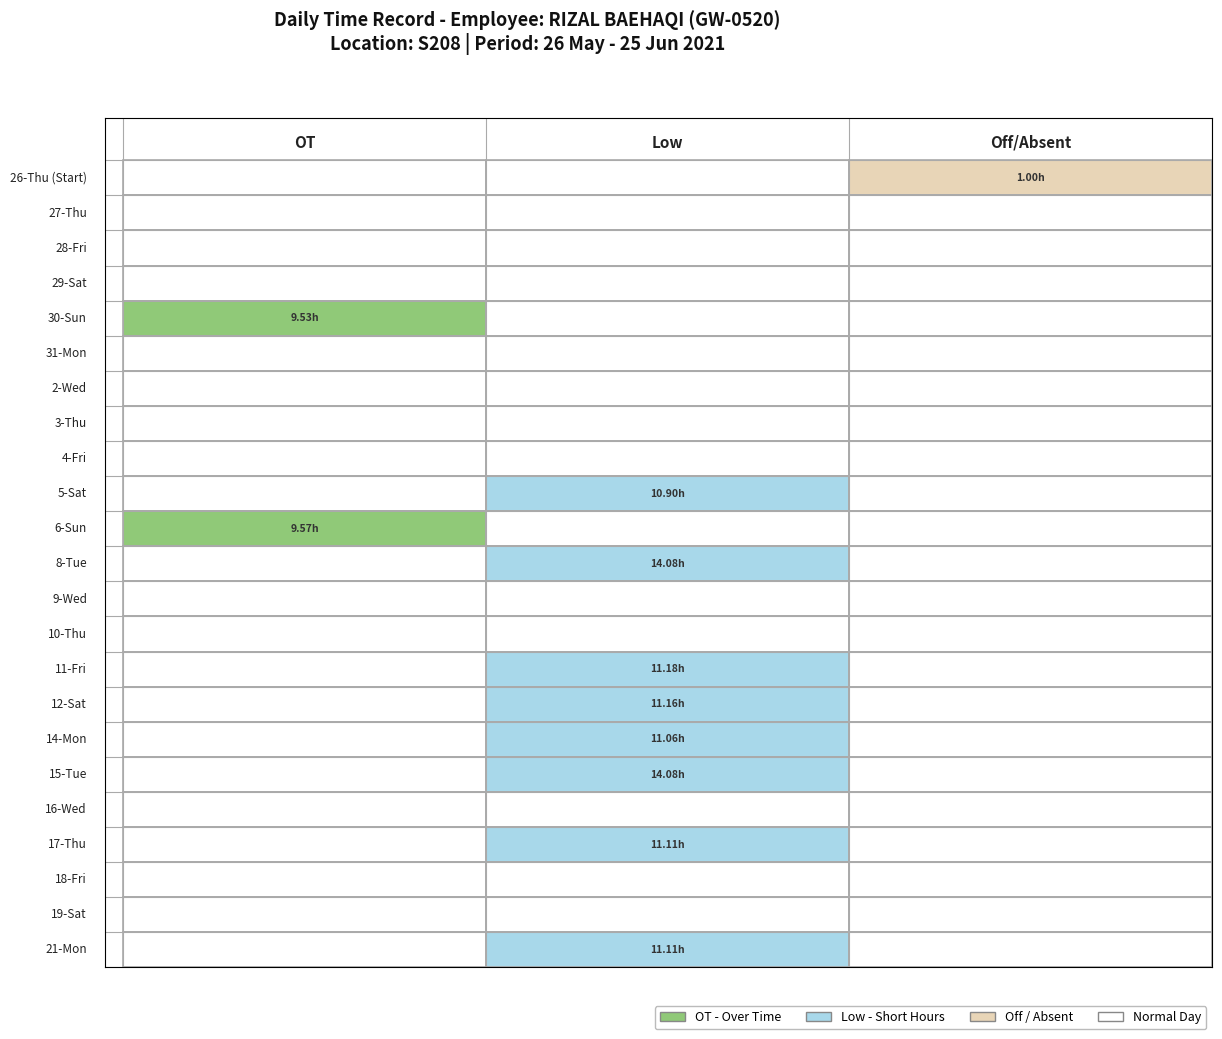

What is the greatest value displayed?

14.1